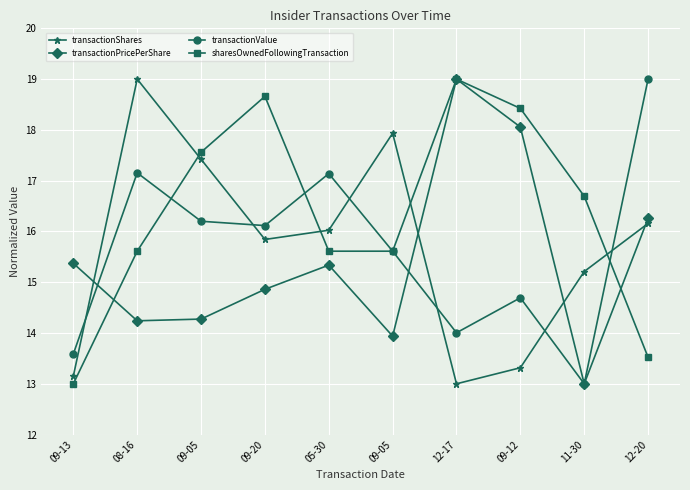

The transactionPricePerShare series shows 13.9 at 09-05. True or false?

True